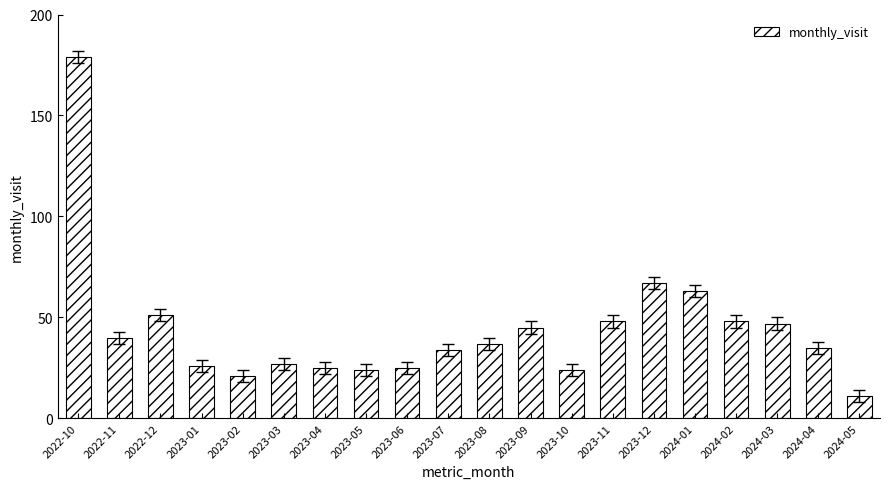

What is the sum of all values?

877